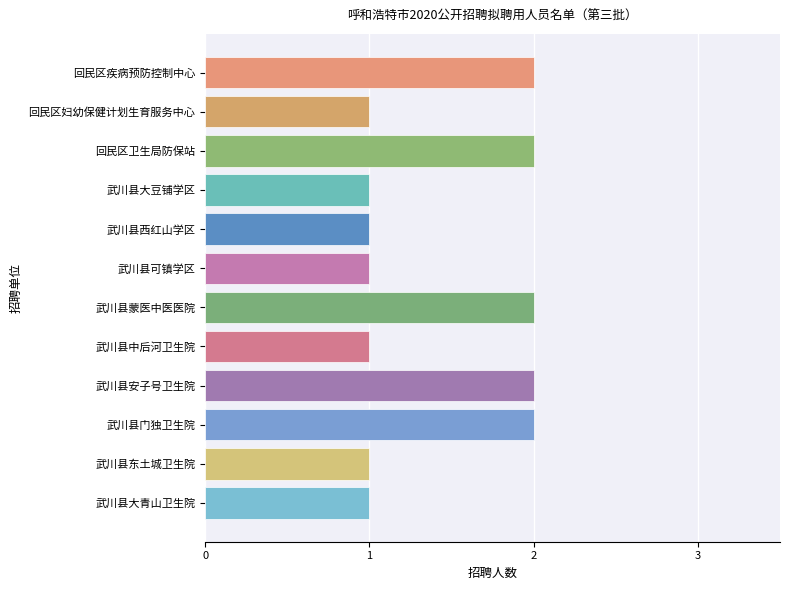

The value at 回民区妇幼保健计划生育服务中心 is 0. True or false?

False